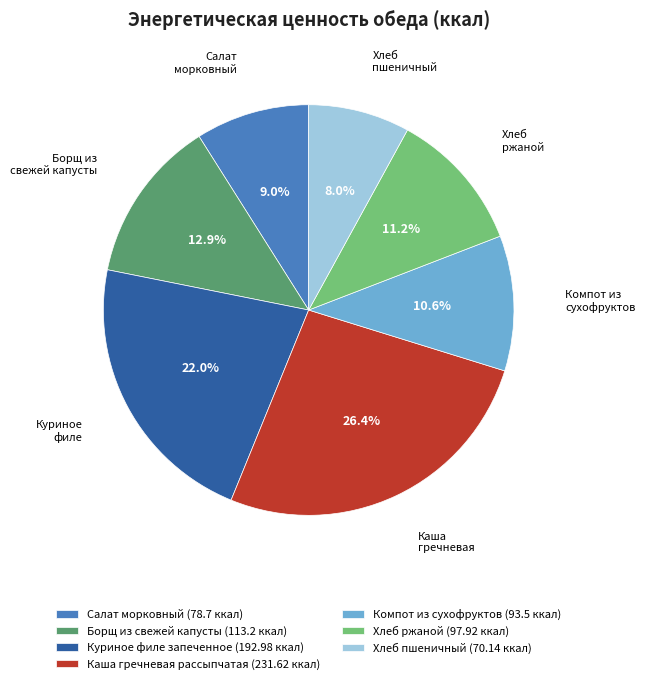

Is Каша гречневая рассыпчатая the majority of the pie?

No